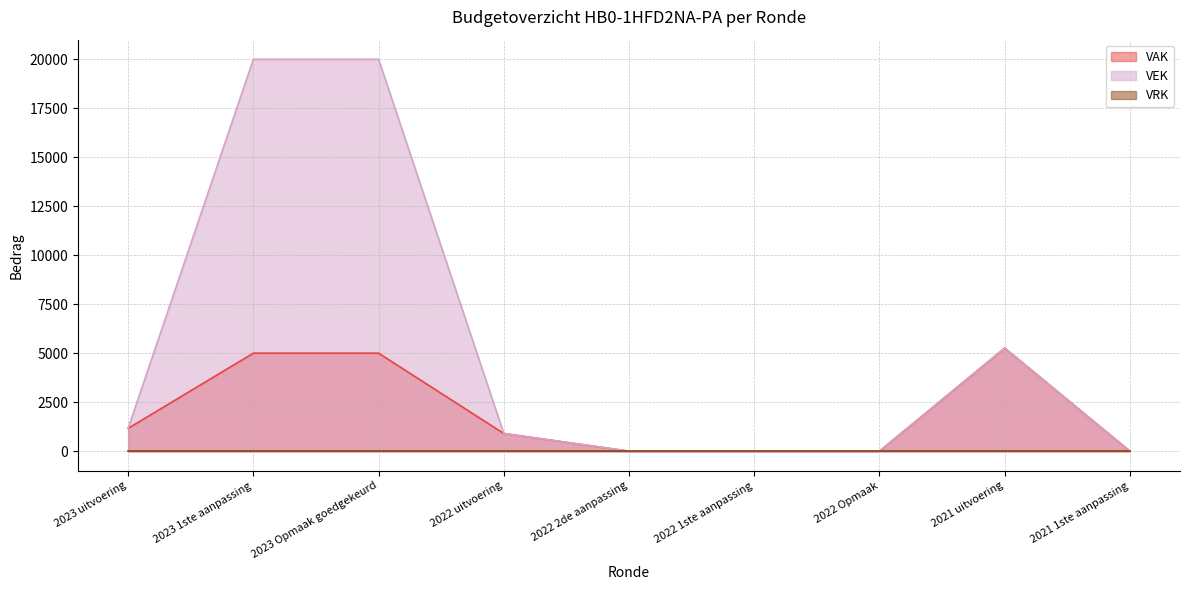

How many values in the VEK series exceed 900?

4